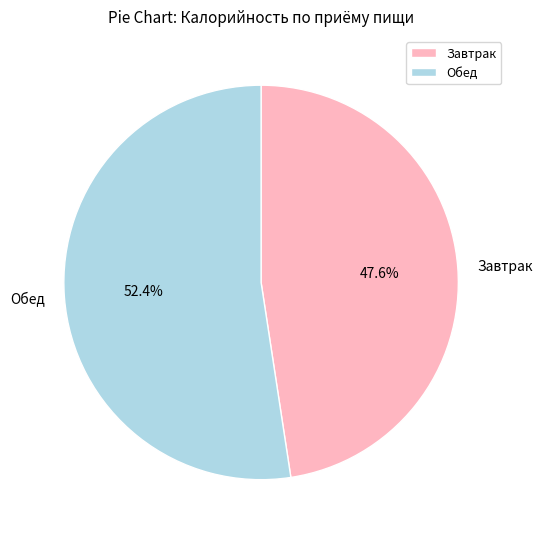

Is there a majority slice in this chart?

Yes